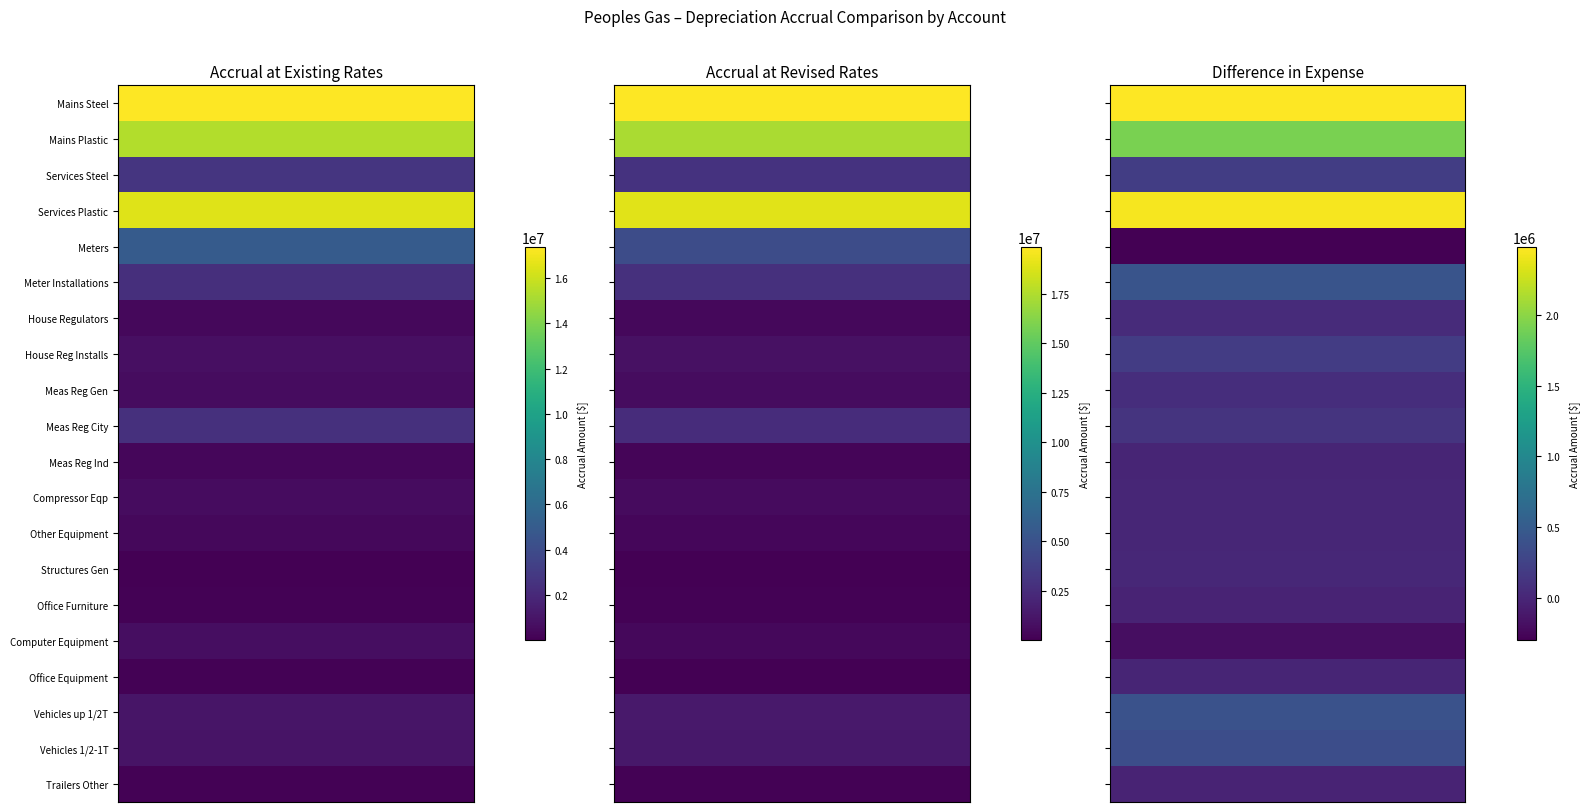

What is the highest value of the Compressor Eqp series?

575618.9